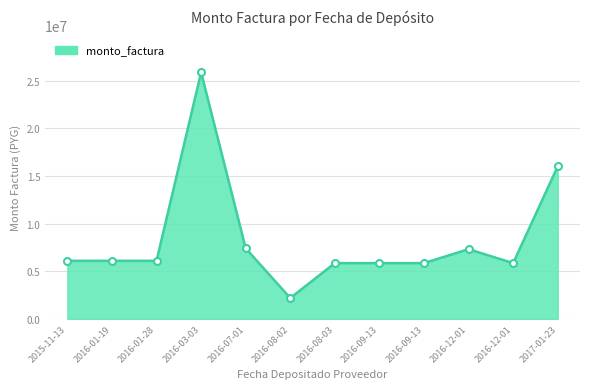

Rank the categories by value from lowest to highest.

2016-08-02, 2016-08-03, 2016-09-13, 2016-09-13, 2016-12-01, 2015-11-13, 2016-01-19, 2016-01-28, 2016-12-01, 2016-07-01, 2017-01-23, 2016-03-03